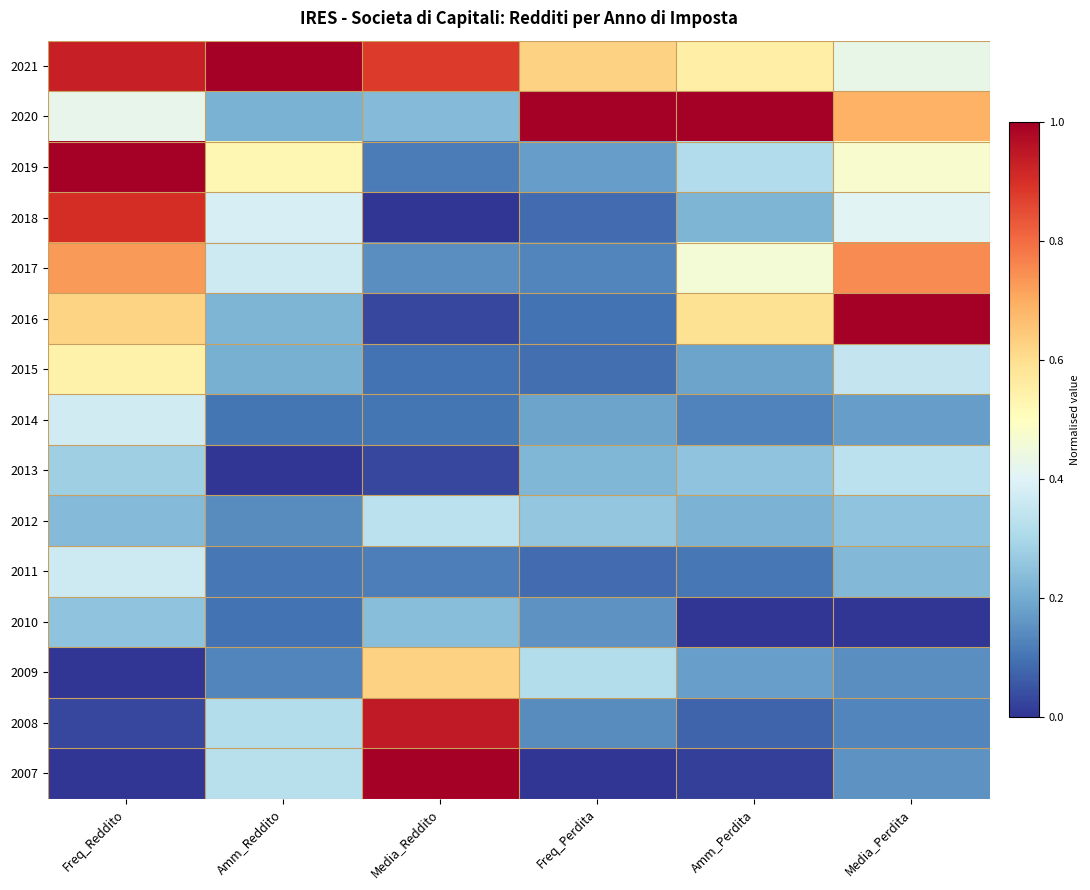

Count the number of data series in this chart.

15